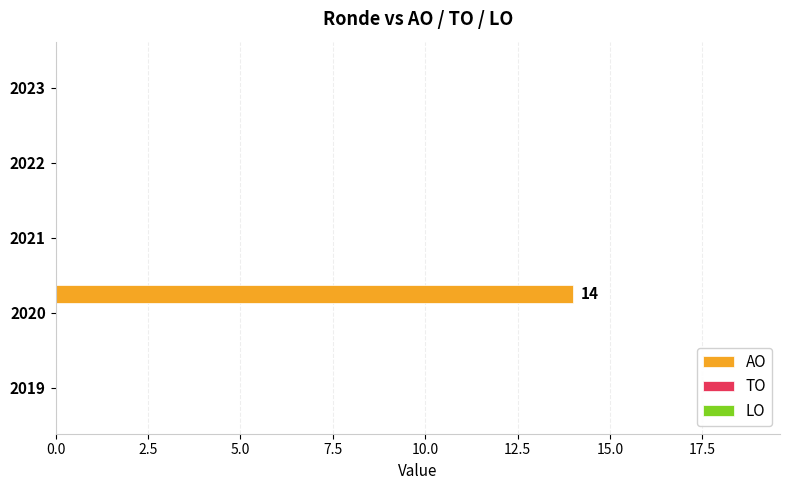

How many series are shown in this chart?

1